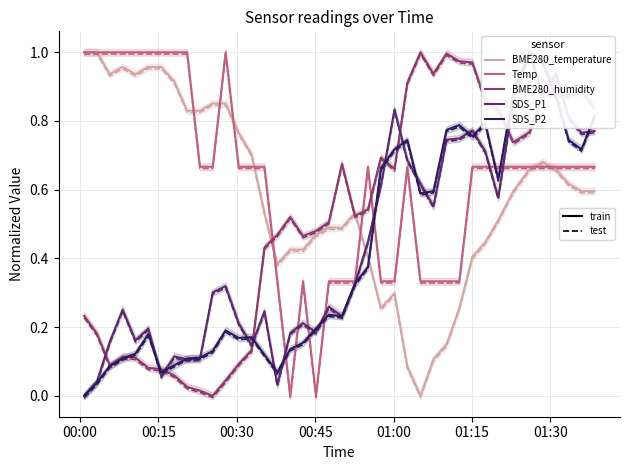

What is the average value of the Temp series?

0.6